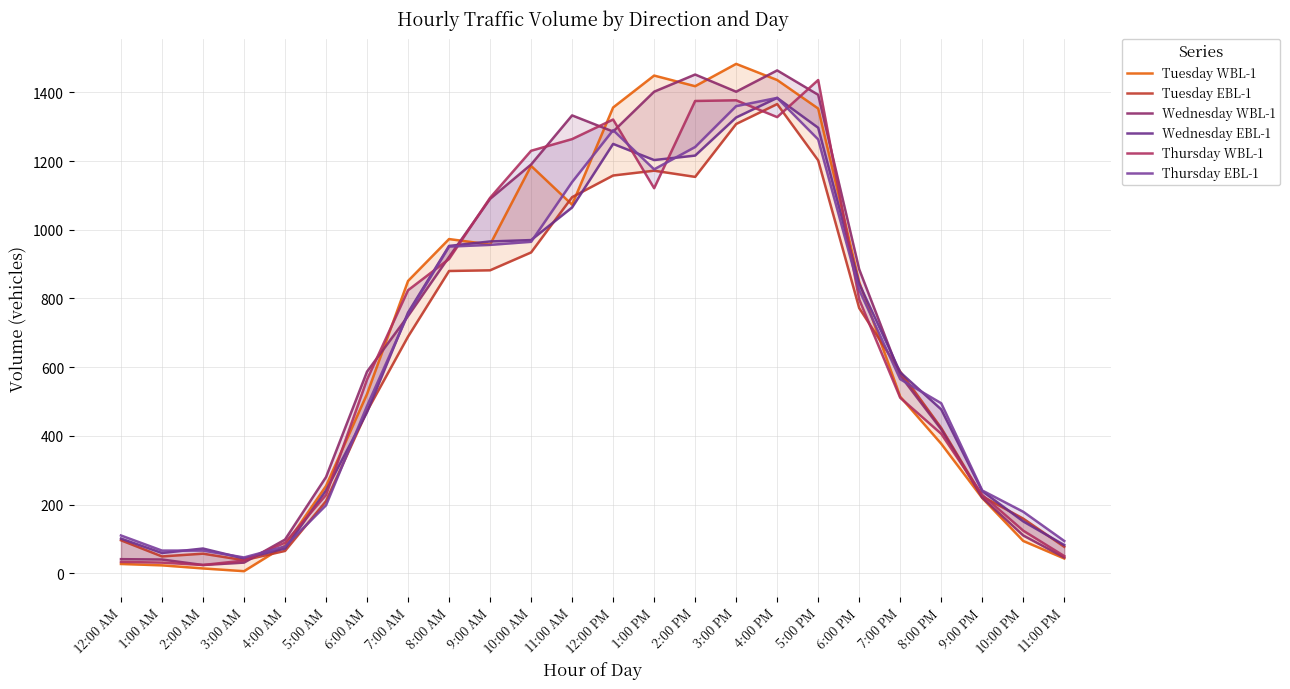

What is the total value across all series at 7:00 AM?

4626